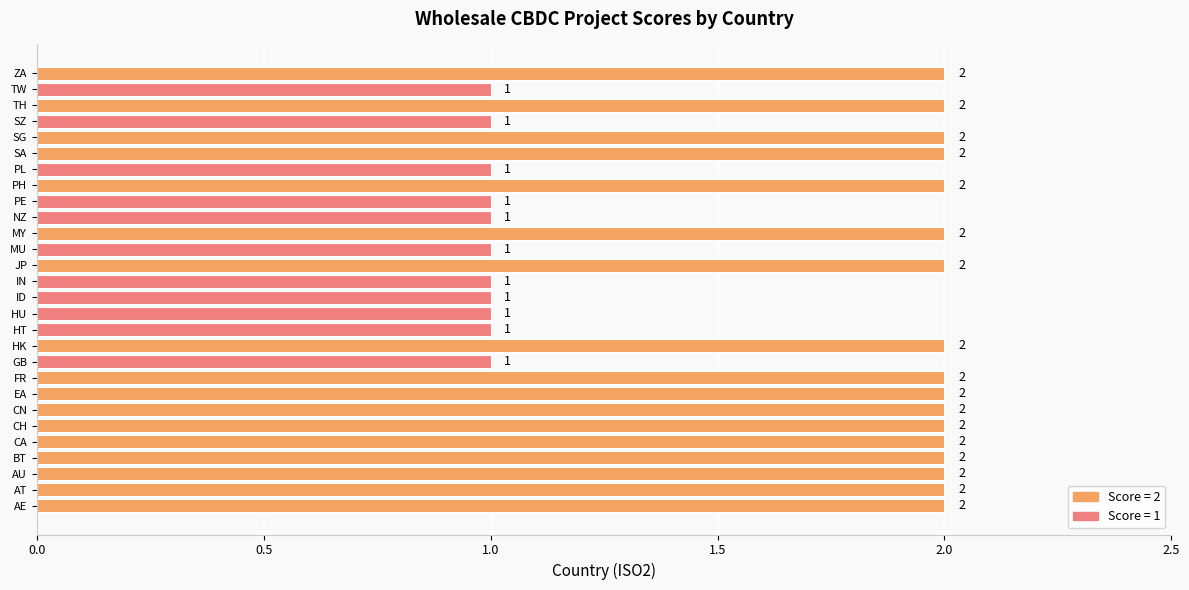

Is it true that the value at CA is 3?

False